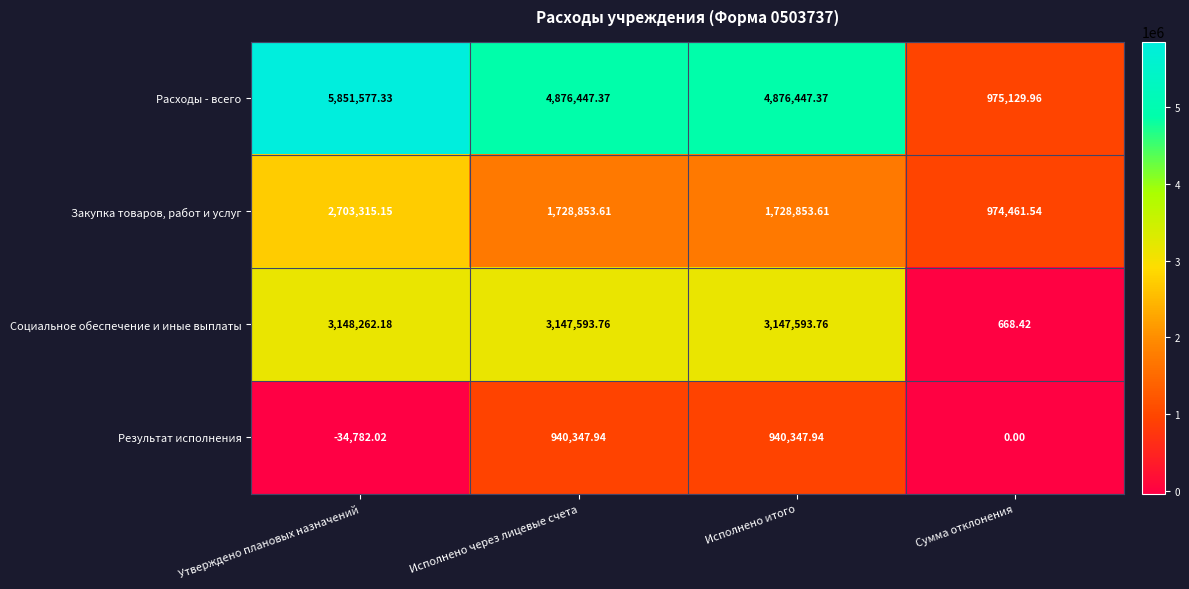

At Исполнено итого, list the series in order from smallest to largest.

Результат исполнения, Закупка товаров, работ и услуг, Социальное обеспечение и иные выплаты, Расходы - всего